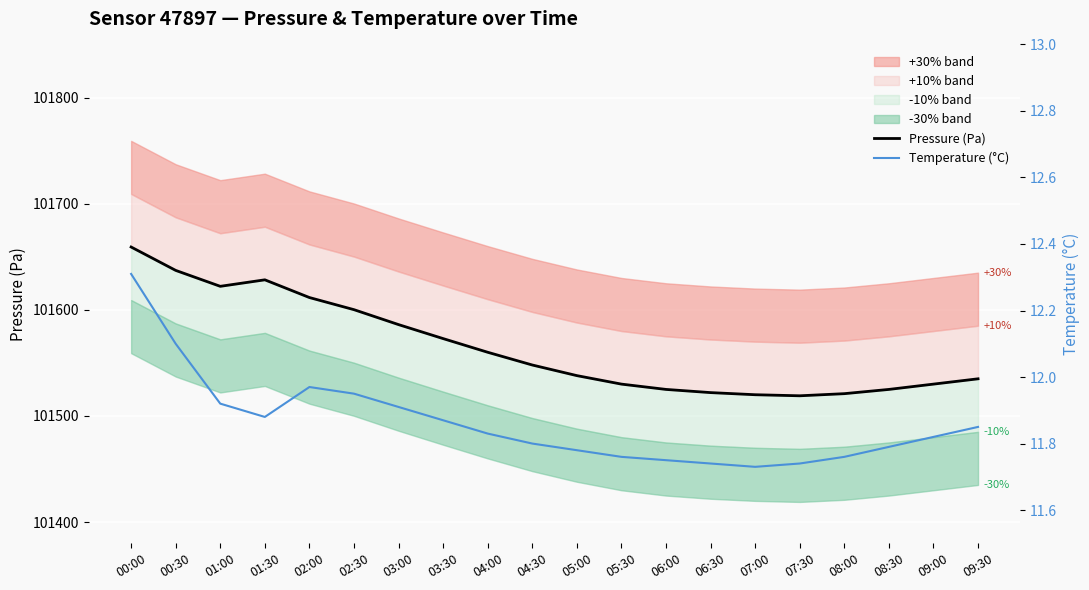

Reading left to right, extract all data points from this chart.

Pressure (Pa): 00:00=101659.2	00:30=101637.1	01:00=101622.1	01:30=101628.2	02:00=101611.6	02:30=101600.1	03:00=101586.1	03:30=101572.9	04:00=101560.0	04:30=101548.0	05:00=101538.0	05:30=101530.0	06:00=101525.0	06:30=101522.0	07:00=101520.0	07:30=101519.0	08:00=101521.0	08:30=101525.0	09:00=101530.0	09:30=101535.0
Temperature (°C): 00:00=12.3	00:30=12.1	01:00=11.9	01:30=11.9	02:00=12.0	02:30=11.9	03:00=11.9	03:30=11.9	04:00=11.8	04:30=11.8	05:00=11.8	05:30=11.8	06:00=11.8	06:30=11.7	07:00=11.7	07:30=11.7	08:00=11.8	08:30=11.8	09:00=11.8	09:30=11.8